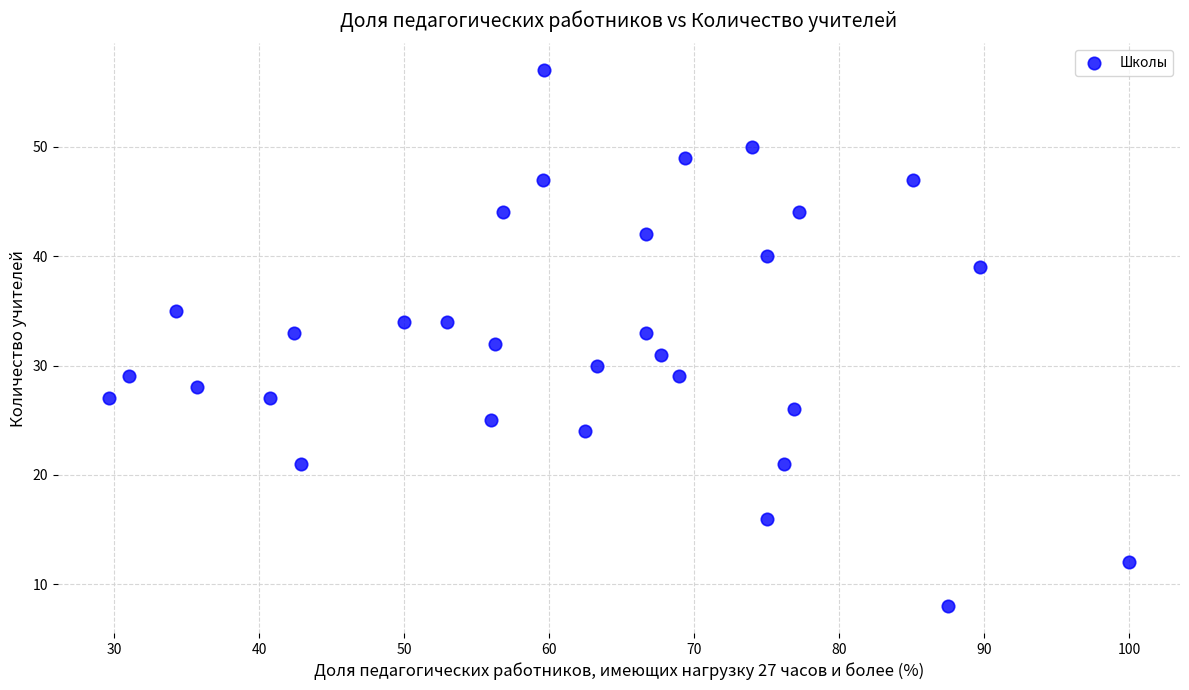

What is the range of Y values (max minus min)?

49